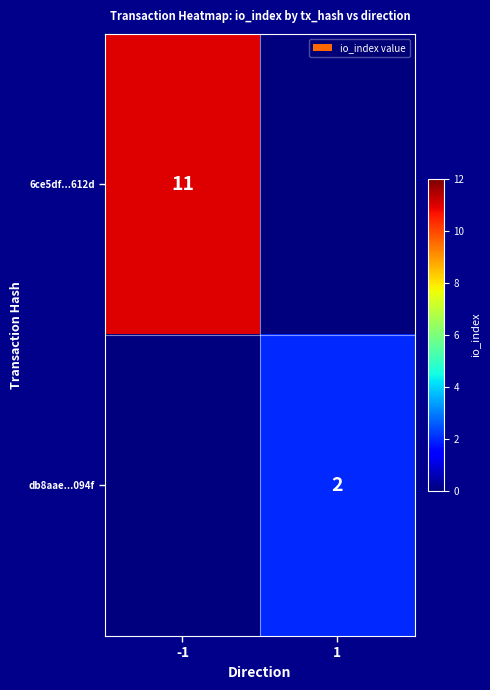

What is the total value across all series at -1?

11